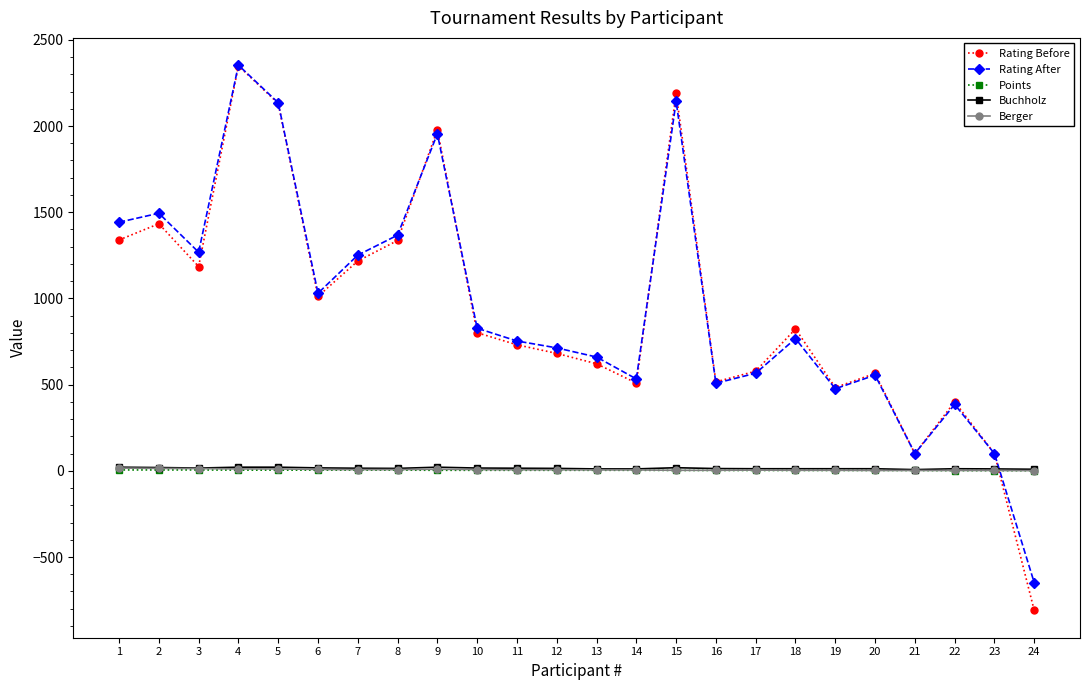

Does the chart have visible grid lines?

No